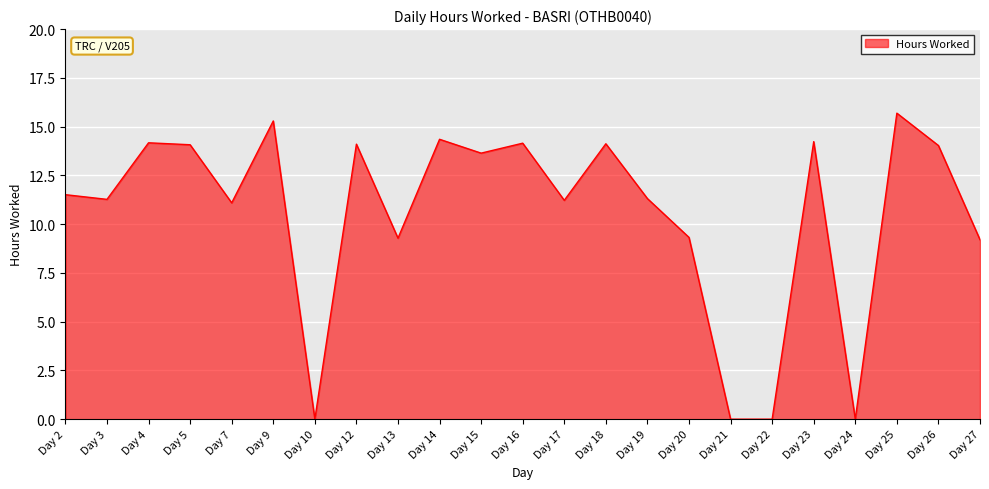

How many lines are shown in the chart?

1